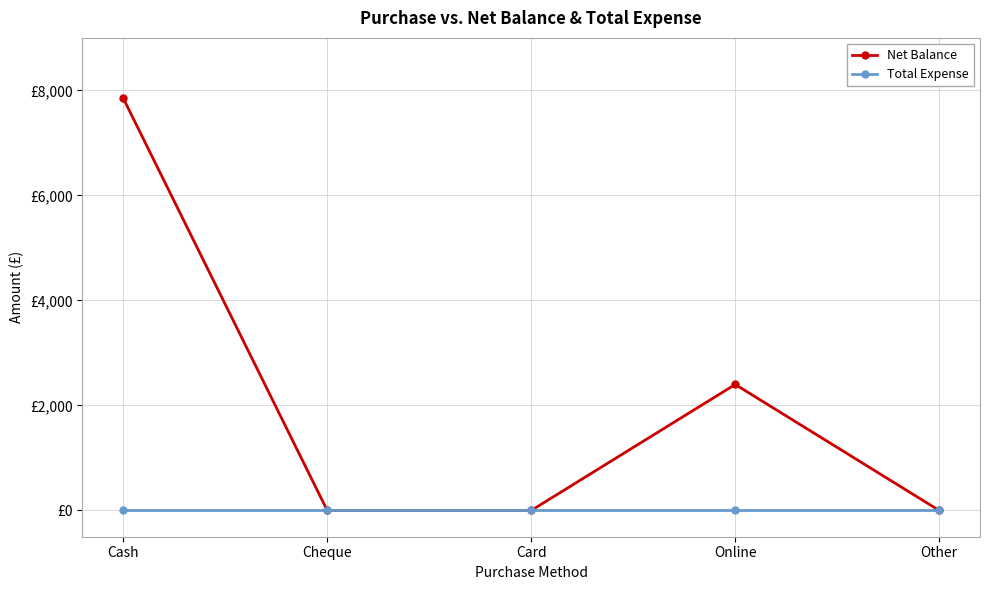

What are all the series names shown in the legend?

Net Balance, Total Expense